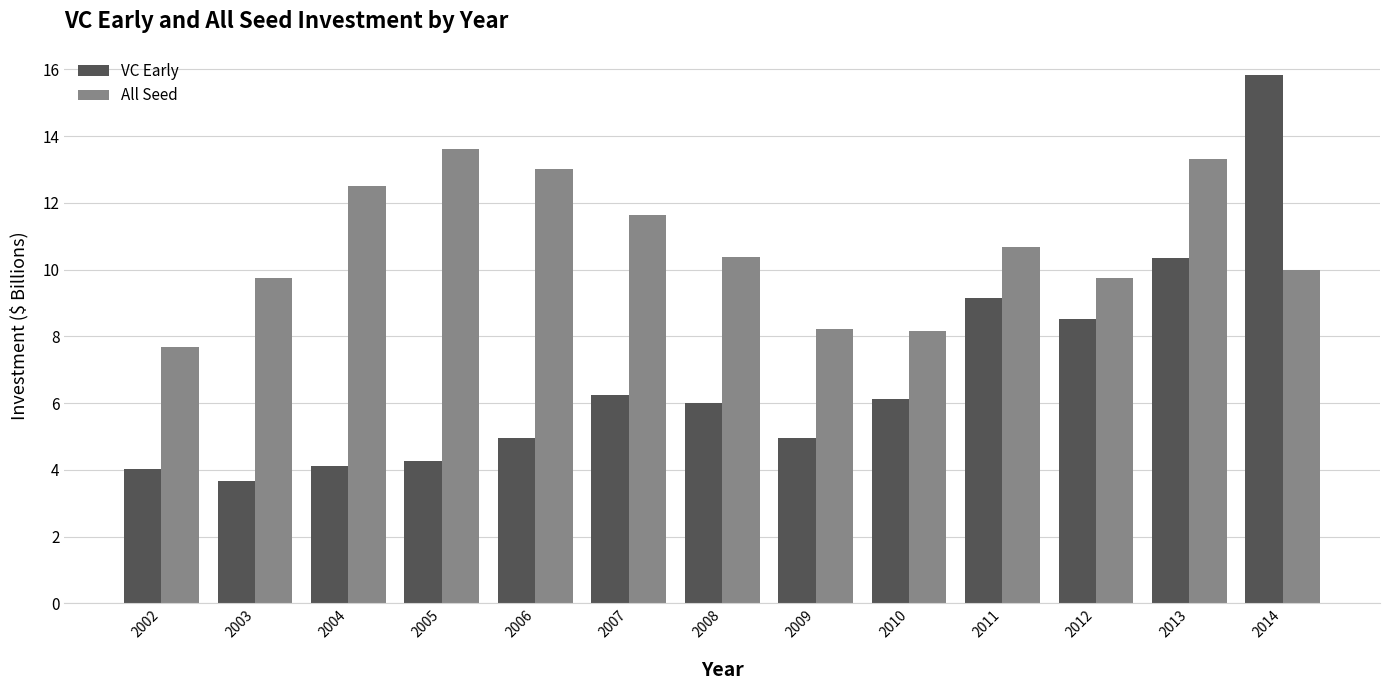

Between 2004 and 2012, which series saw the biggest shift?

VC Early